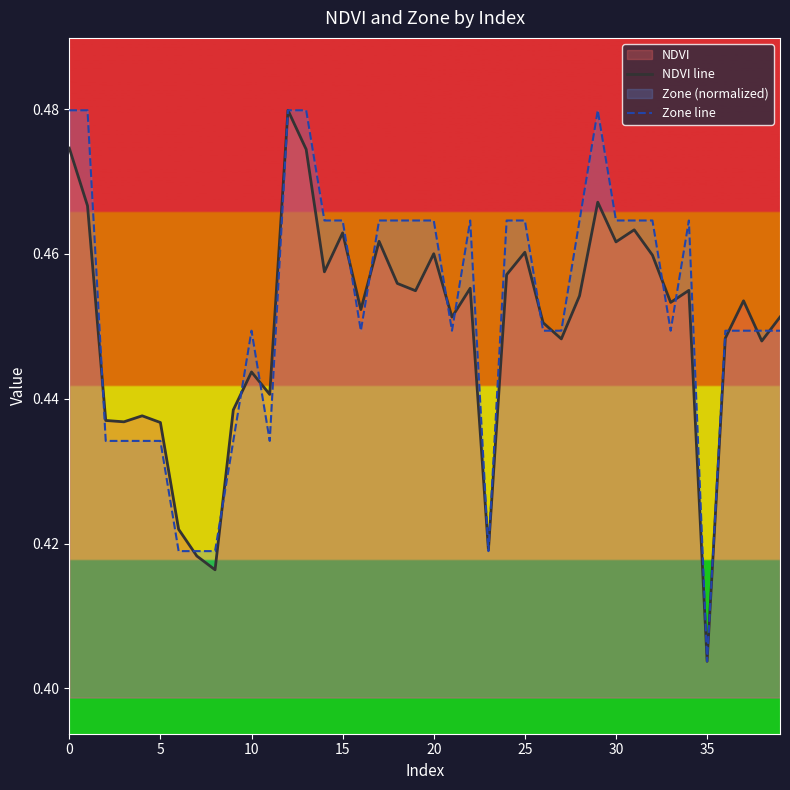

At which label is NDVI line closest to 0?

35